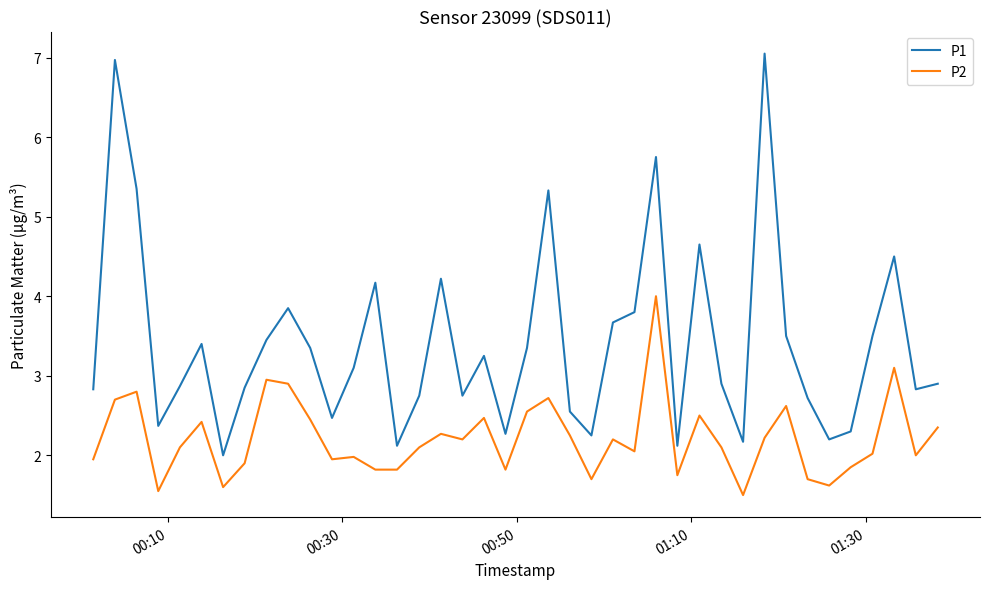

Which series has the largest range (max minus min)?

P1